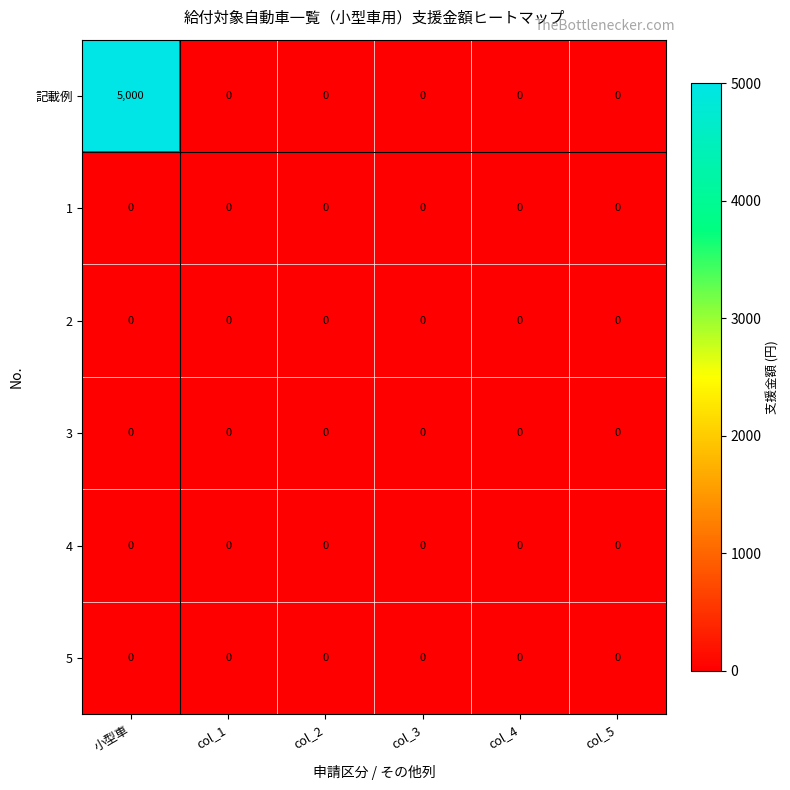

What is the greatest value displayed?

5000